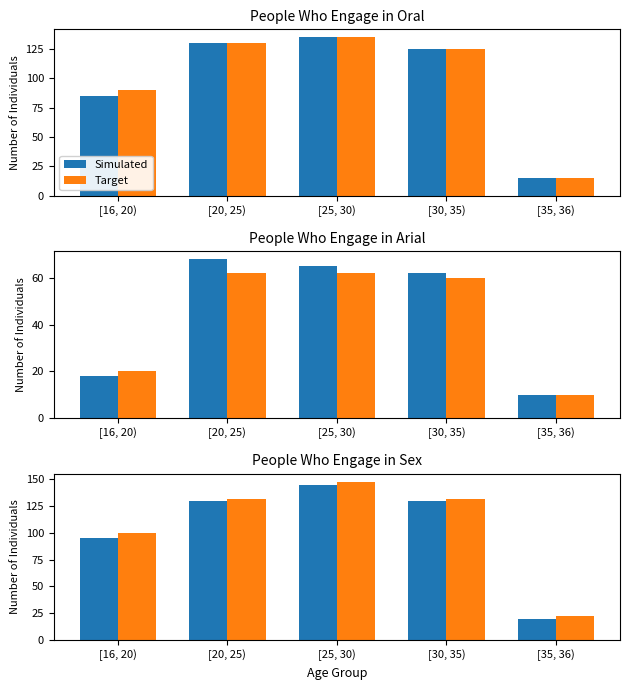

Is the value of Simulated at [20, 25) greater than the value of Target at [35, 36)?

Yes